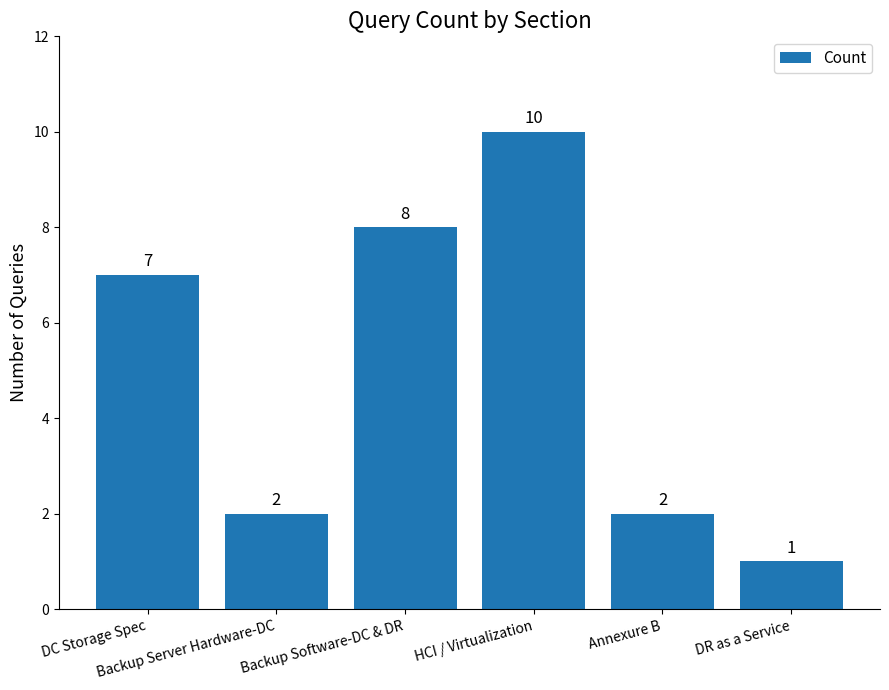

Is it true that the value at HCI / Virtualization is 10?

True